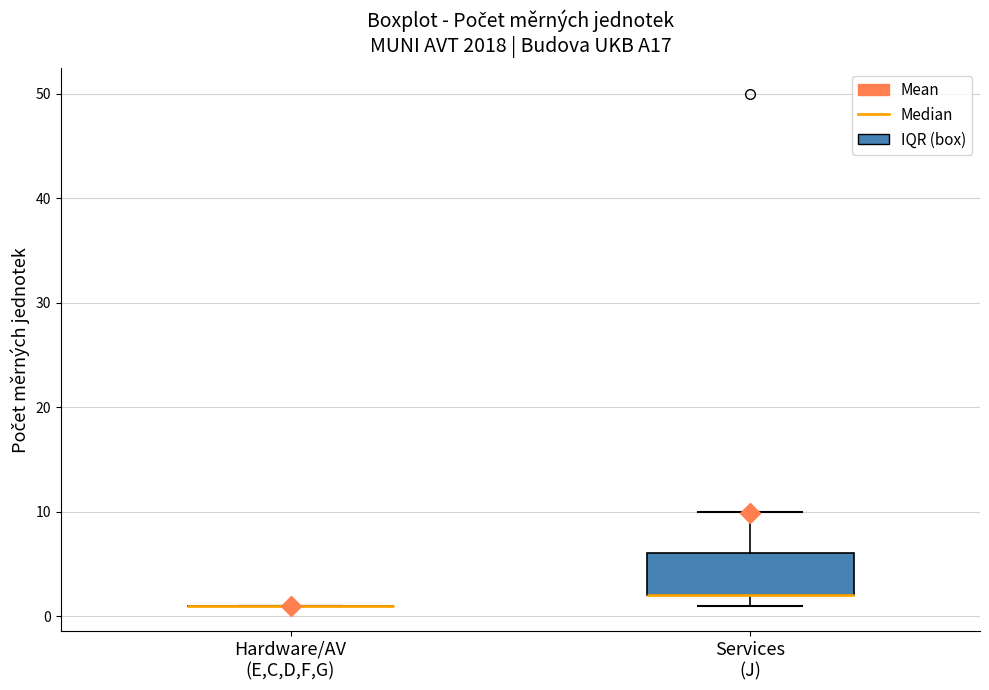

Reading left to right, read every box against the y-axis: the position of its median line, the range the box covers, and the ends of its whiskers. The values are not printed on the chart, so give them approximately, as read against the axis.

Hardware/AV (E,C,D,F,G): box collapsed to a line at 1, whiskers 1 to 1
Services (J): median 2 (drawn on the box's lower edge), box 2 to 6, whiskers 1 to 10